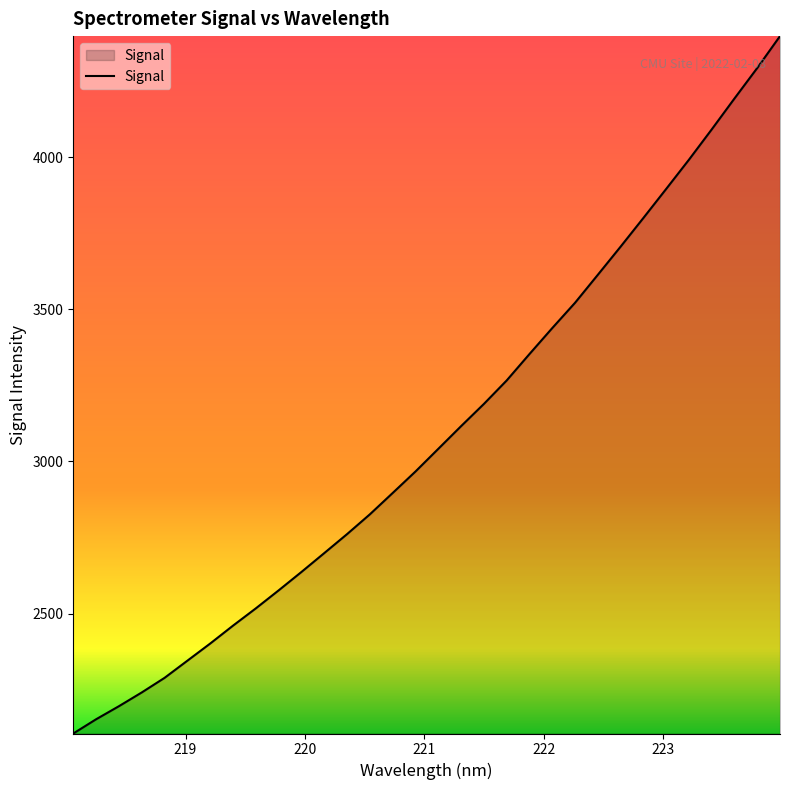

What is the difference between the maximum and minimum values?

2291.7